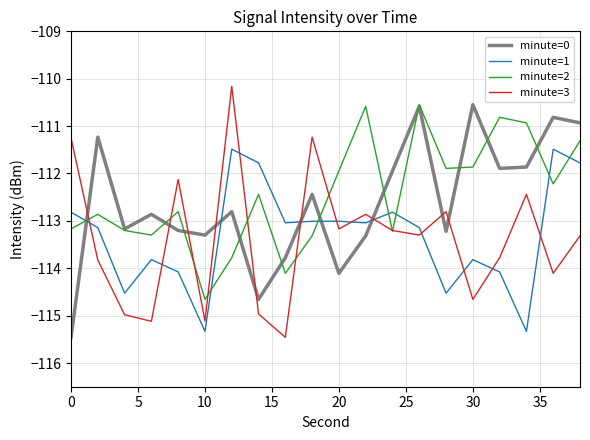

Which series ends up on top after the final intersection of minute=1 and minute=0?

minute=0